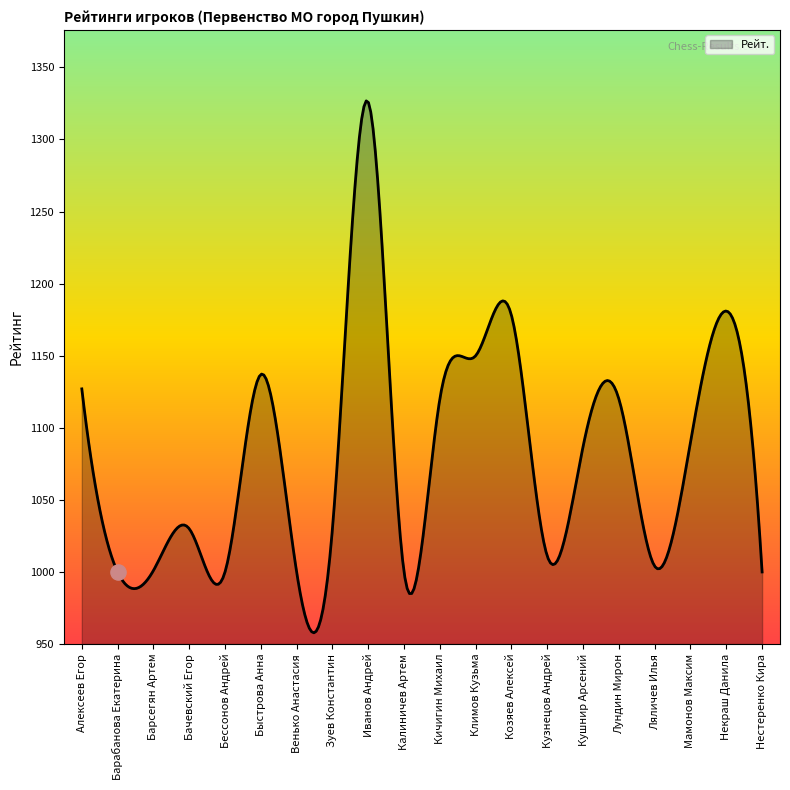

Which has a higher value, Кушнир Арсений or Быстрова Анна?

Быстрова Анна